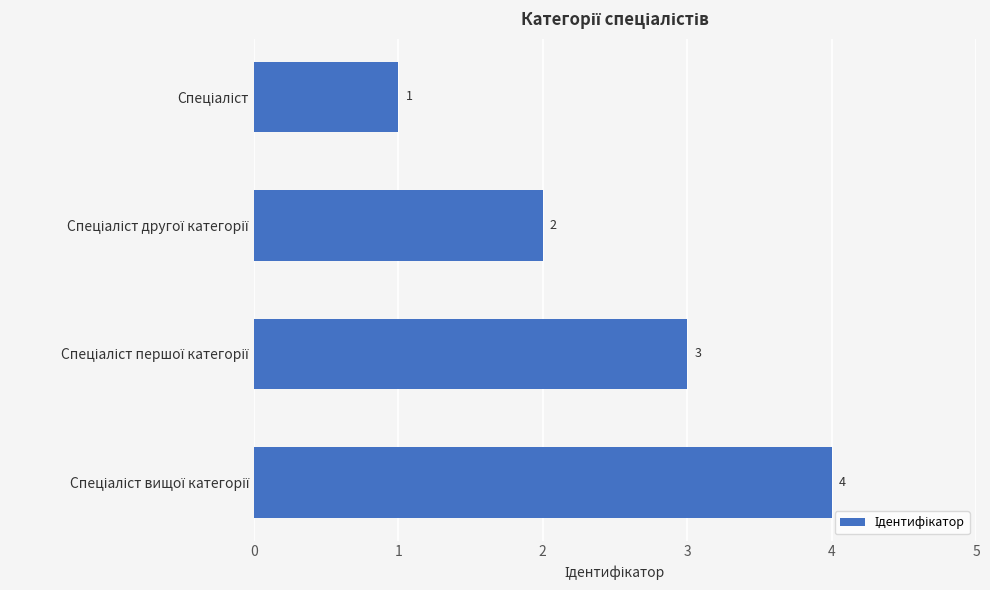

What is the value of the 3rd bar from the top?

3